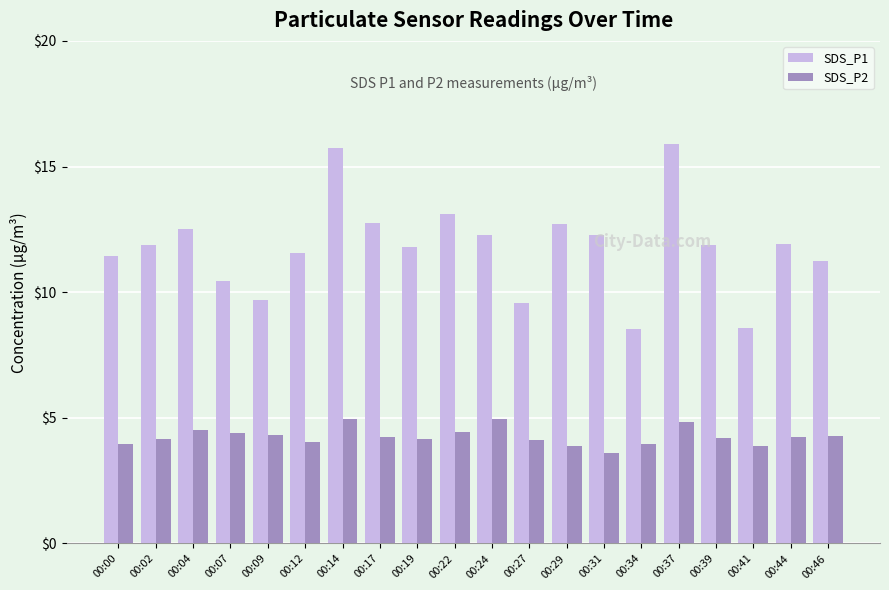

Where does the SDS_P1 series first go above 11?

00:00